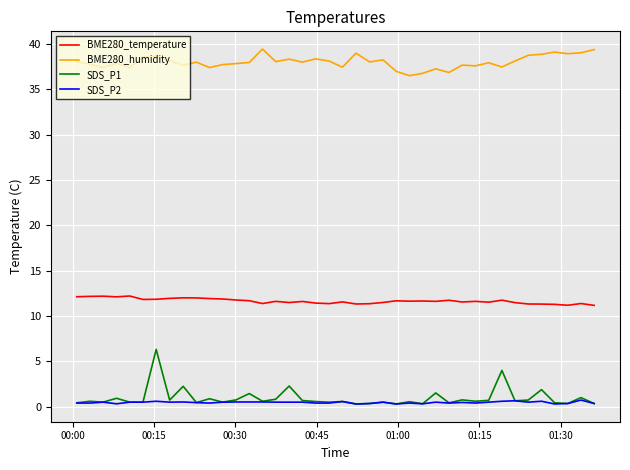

In BME280_temperature, how many points are lower than both neighbors (excluding endpoints)?

11